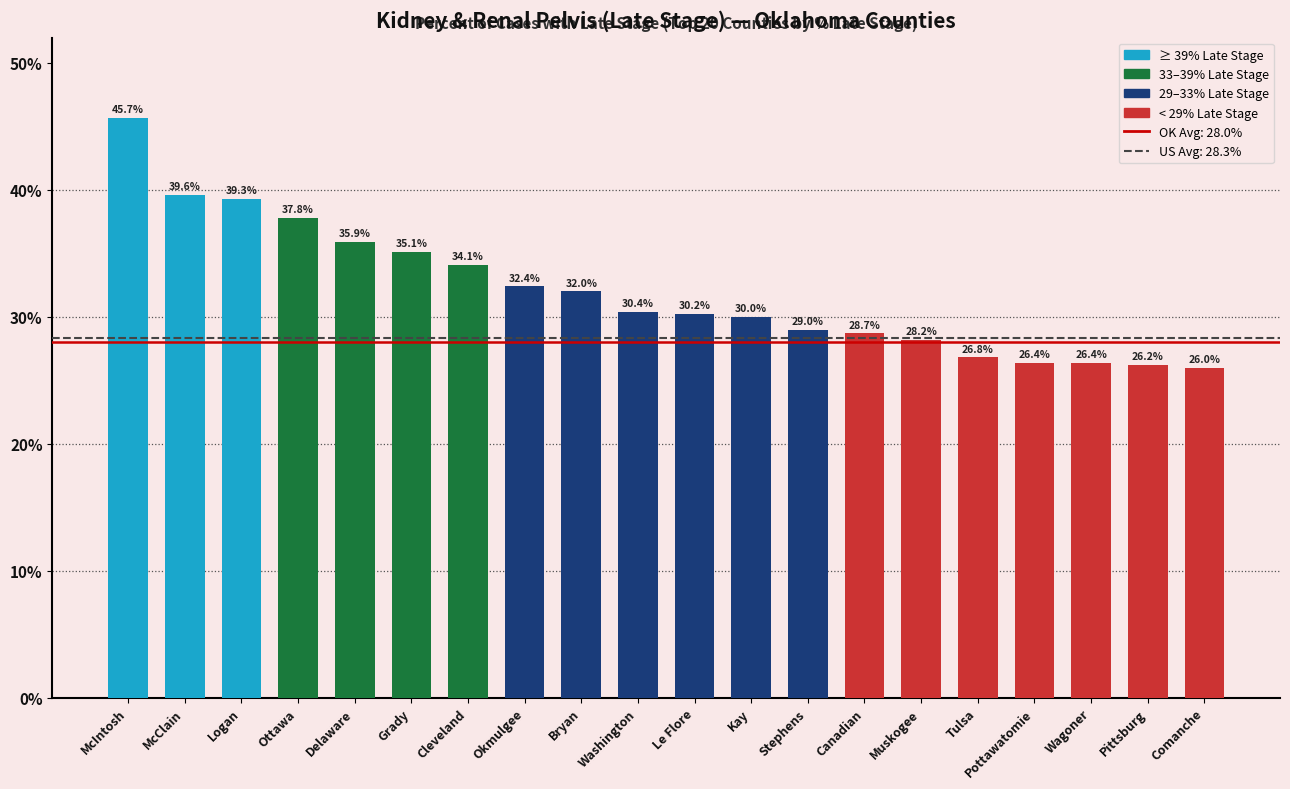

What is the minimum value shown in the chart?

26.0